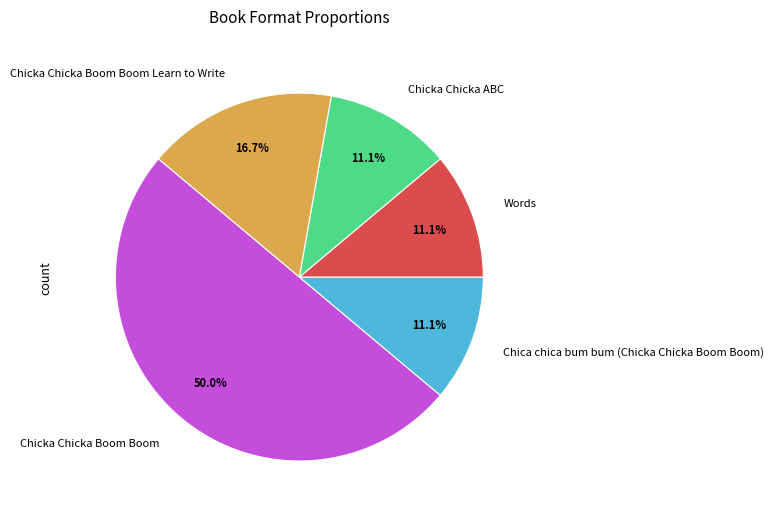

To the nearest percent, what is the combined percentage of Chica chica bum bum (Chicka Chicka Boom Boom) and Chicka Chicka ABC?

22%